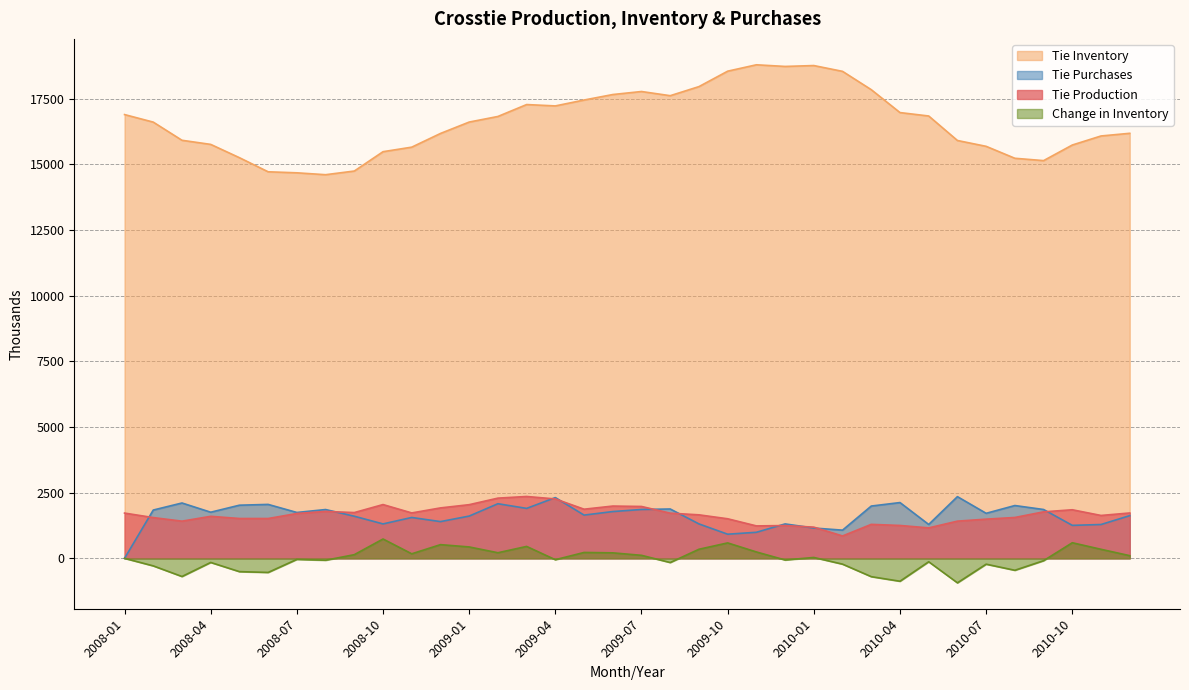

Where does the Tie Production series first go above 1707?

2008-01